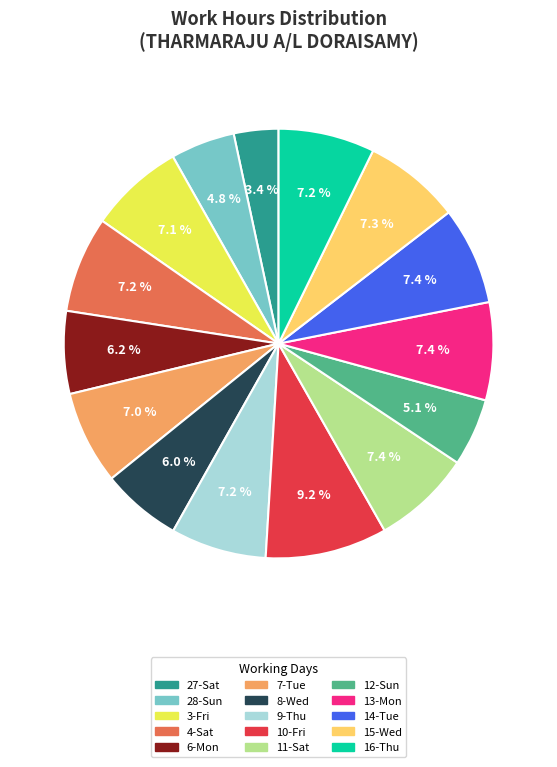

Approximately how many times larger is the value at 13-Mon compared to 16-Thu?

1.0